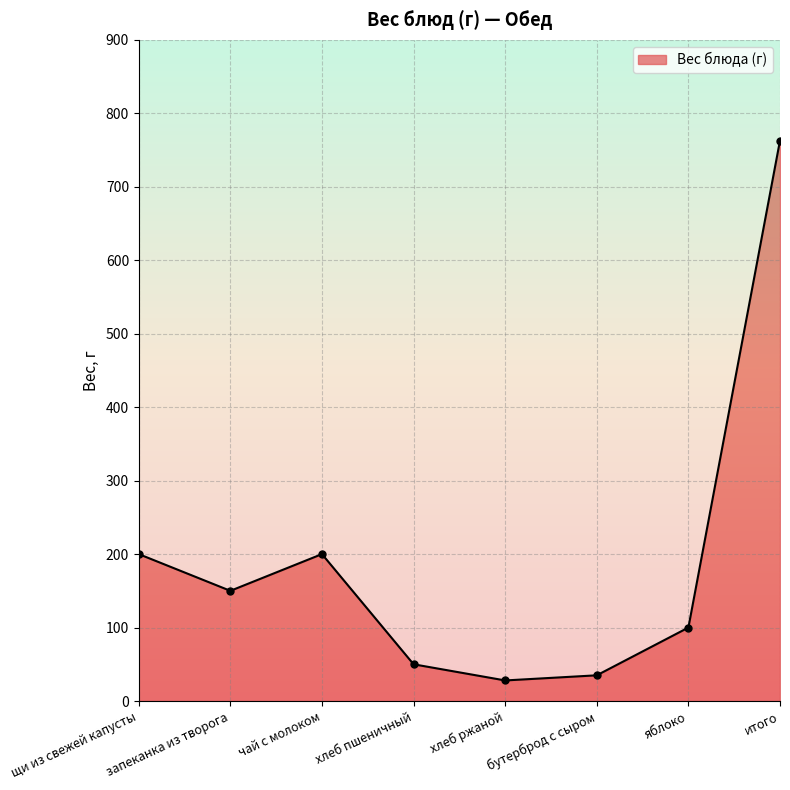

Reading left to right, list all the values displayed in this chart.

200	150	200	50	28	35	100	763